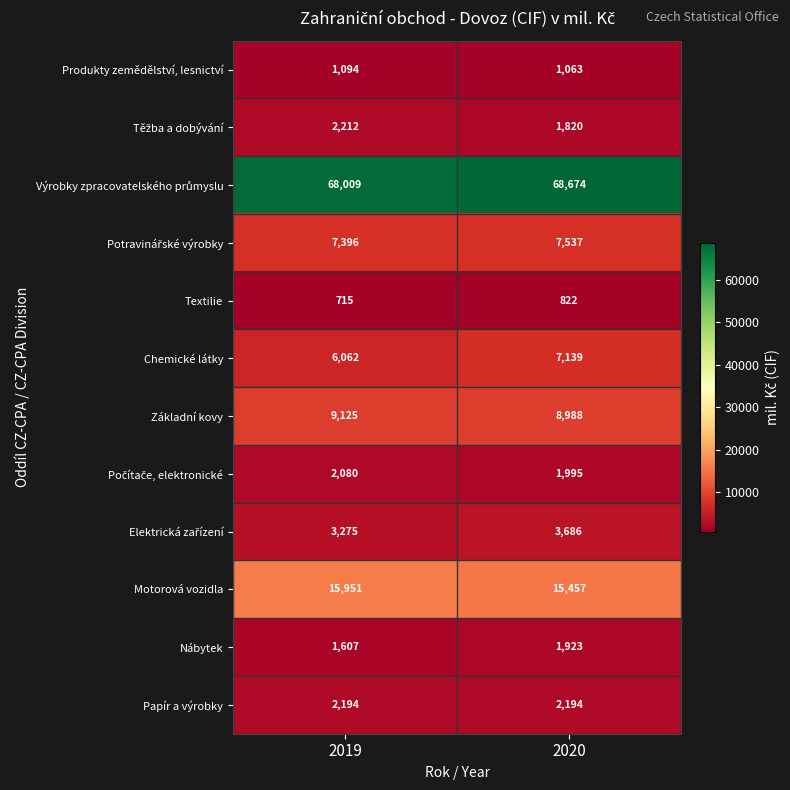

What is the total value across all series at 2019?

119720